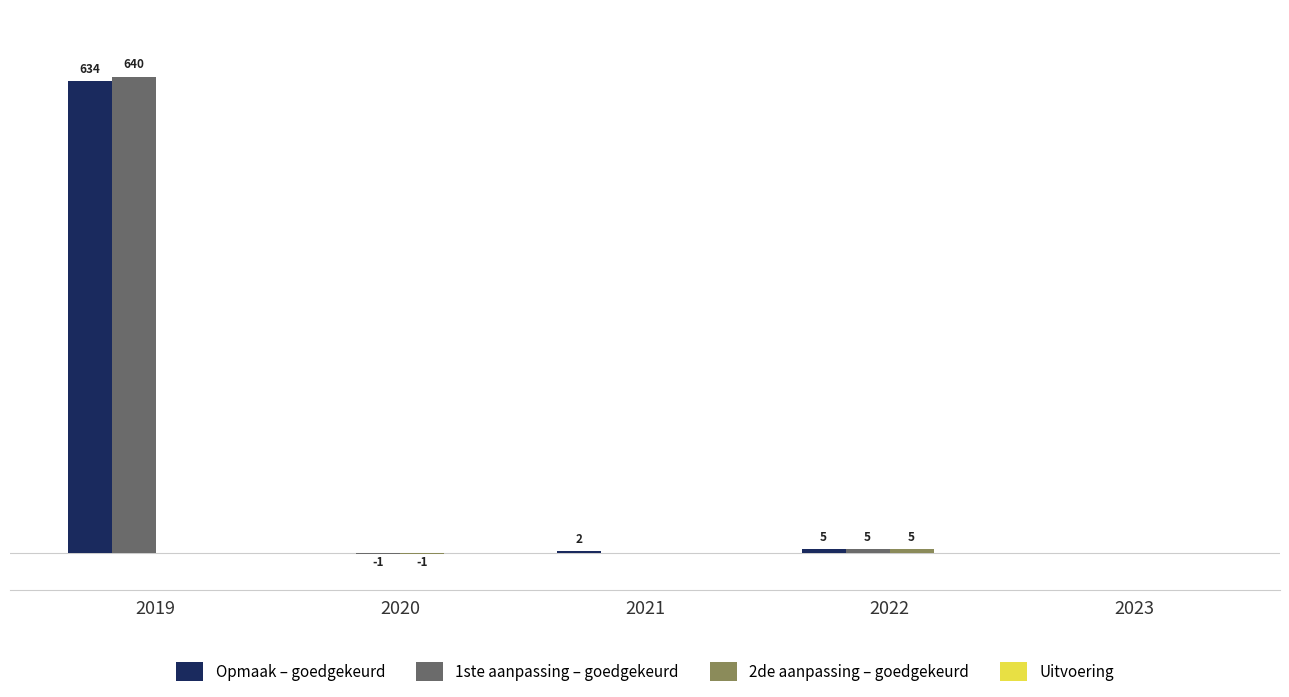

Which series has the largest total across all categories?

1ste aanpassing – goedgekeurd